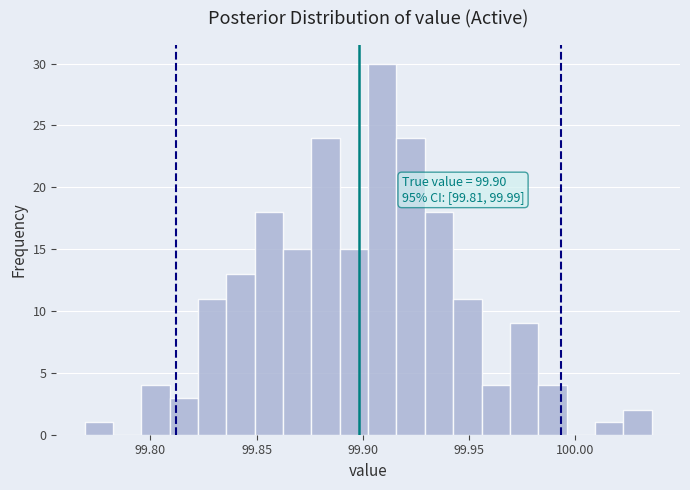

Read against the x-axis, roughly where is the centre of the tallest bar?

99.910